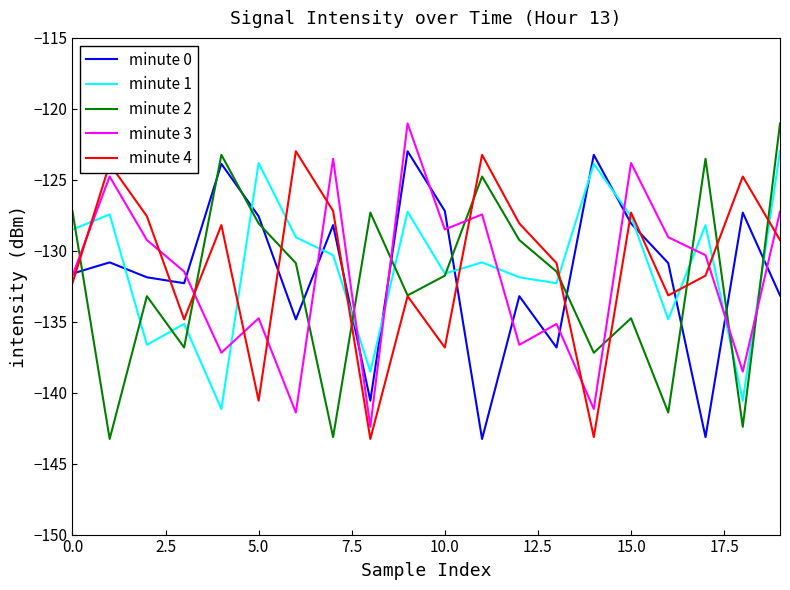

Which series ends up on top after the final intersection of minute 1 and minute 0?

minute 1